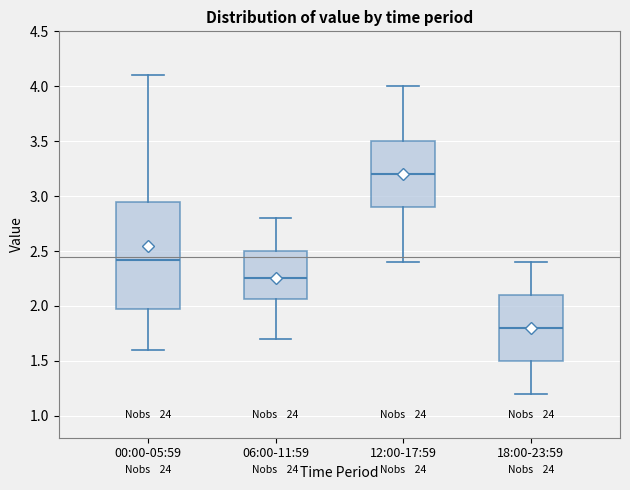

Where is the lower edge of the box for 12:00-17:59 on the y-axis? The values are not printed on the chart, so give them approximately, as read against the axis.

2.90